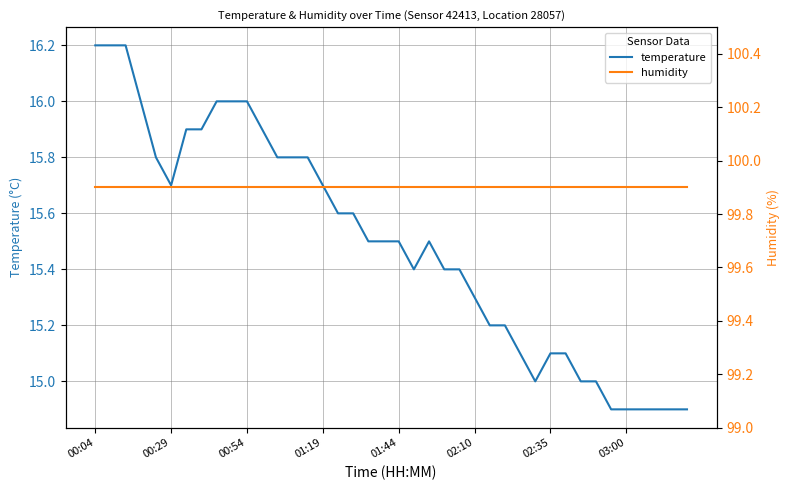

Which category has the highest value in the temperature series?

00:04